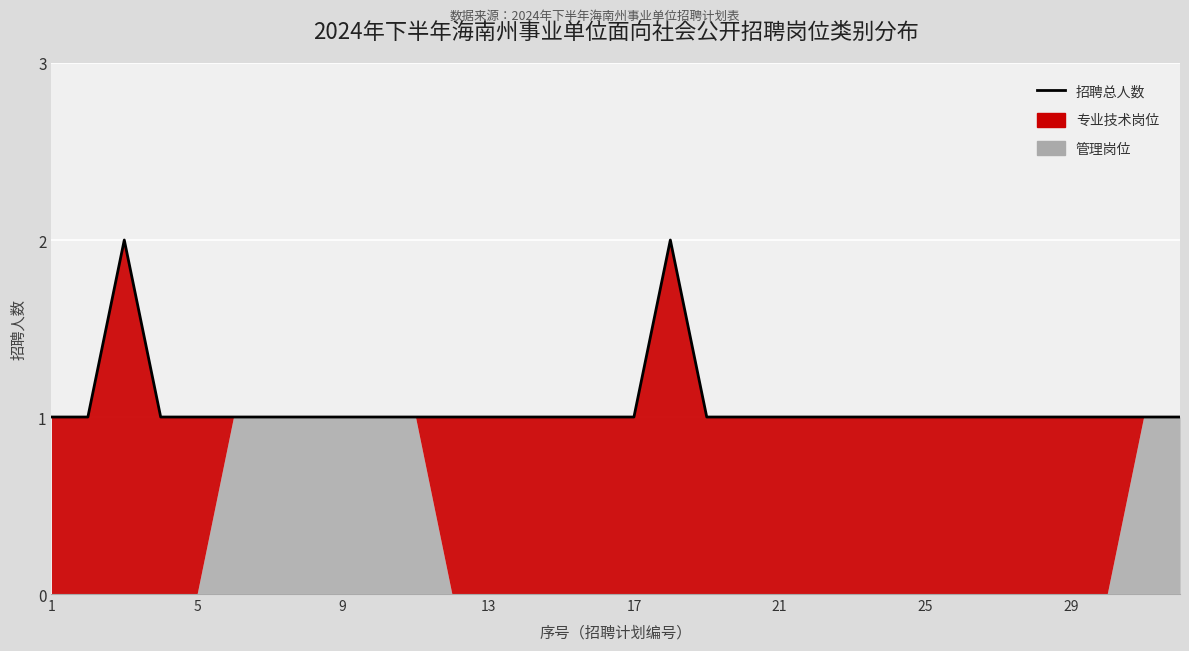

What is the difference between the second highest and minimum values?

1